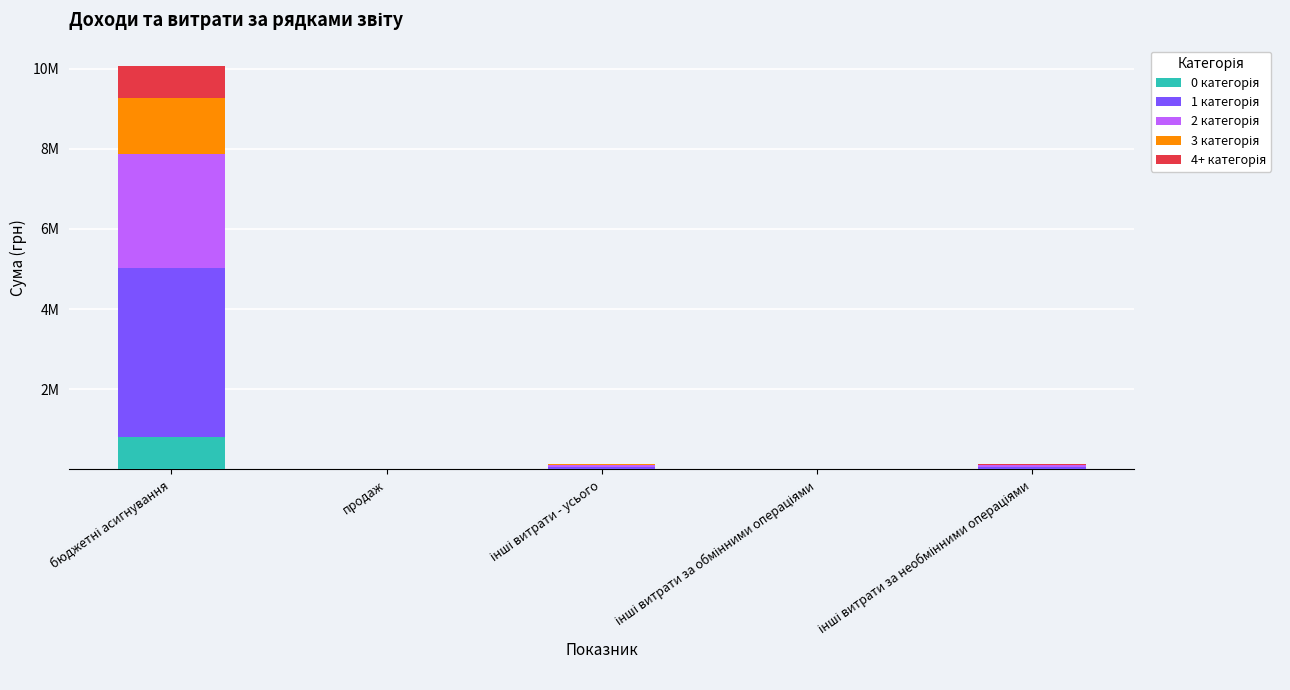

What position from the right is інші витрати за обмінними операціями?

2